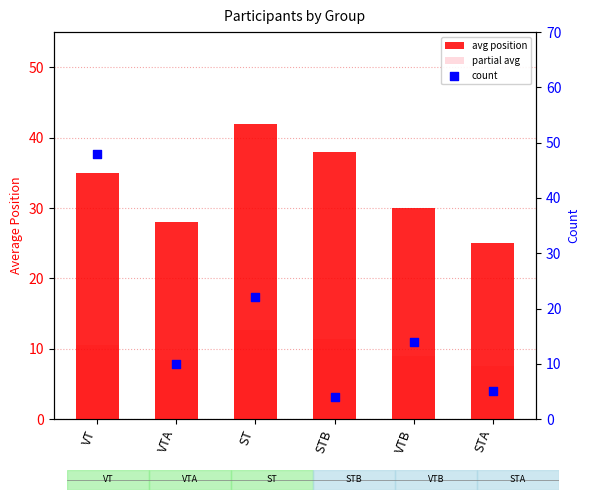

Which series contains the lowest Y value?

count